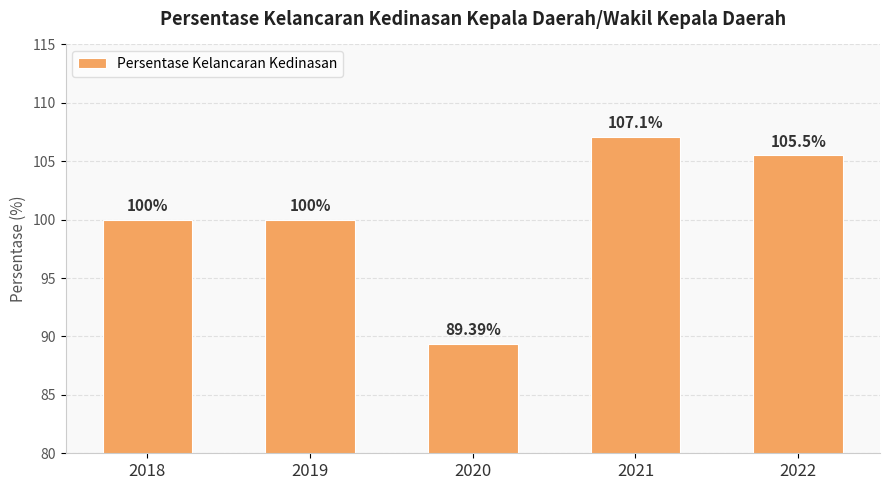

Which label corresponds to the largest value in the chart?

2021